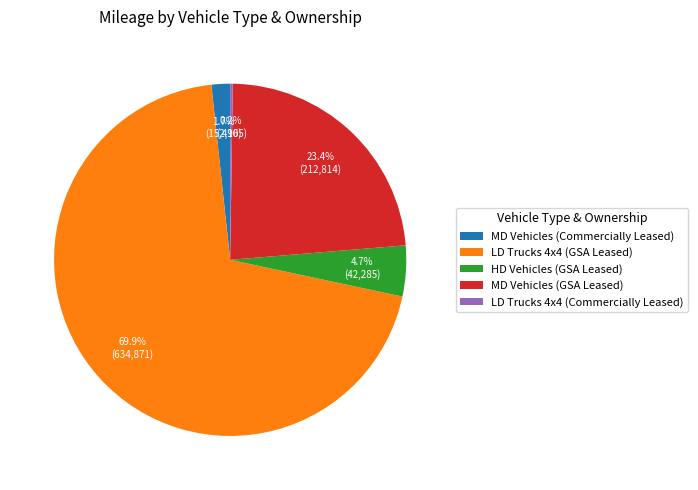

What is the largest slice in the pie chart?

LD Trucks 4x4 (GSA Leased)